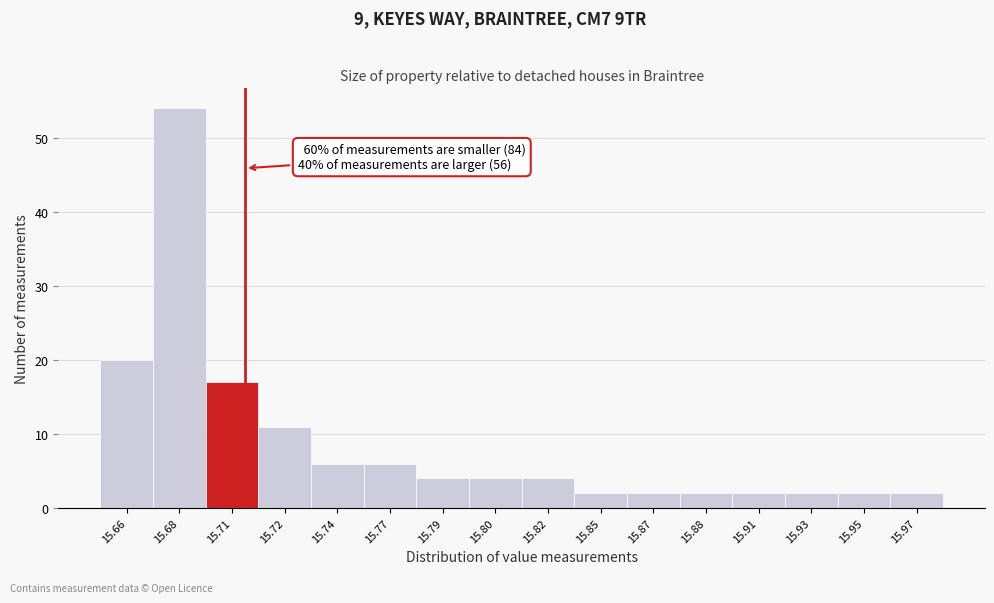

Reading right to left, list all the values displayed in this chart.

2	2	2	2	2	2	2	4	4	4	6	6	11	17	54	20